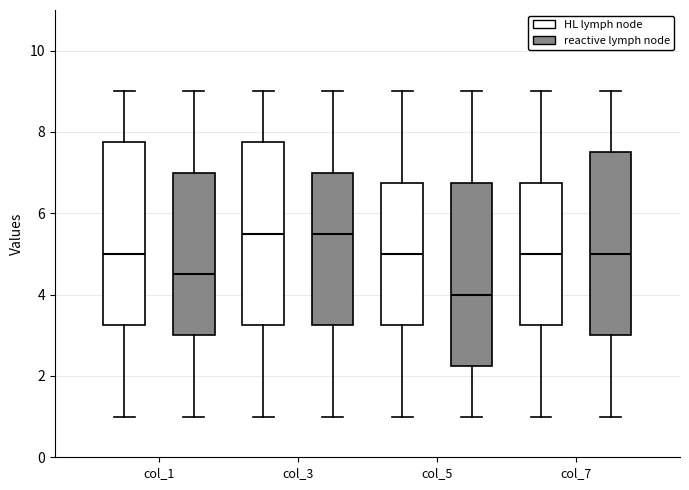

Where is the upper edge of the box for col_7 (reactive lymph node) on the y-axis? The values are not printed on the chart, so give them approximately, as read against the axis.

7.6